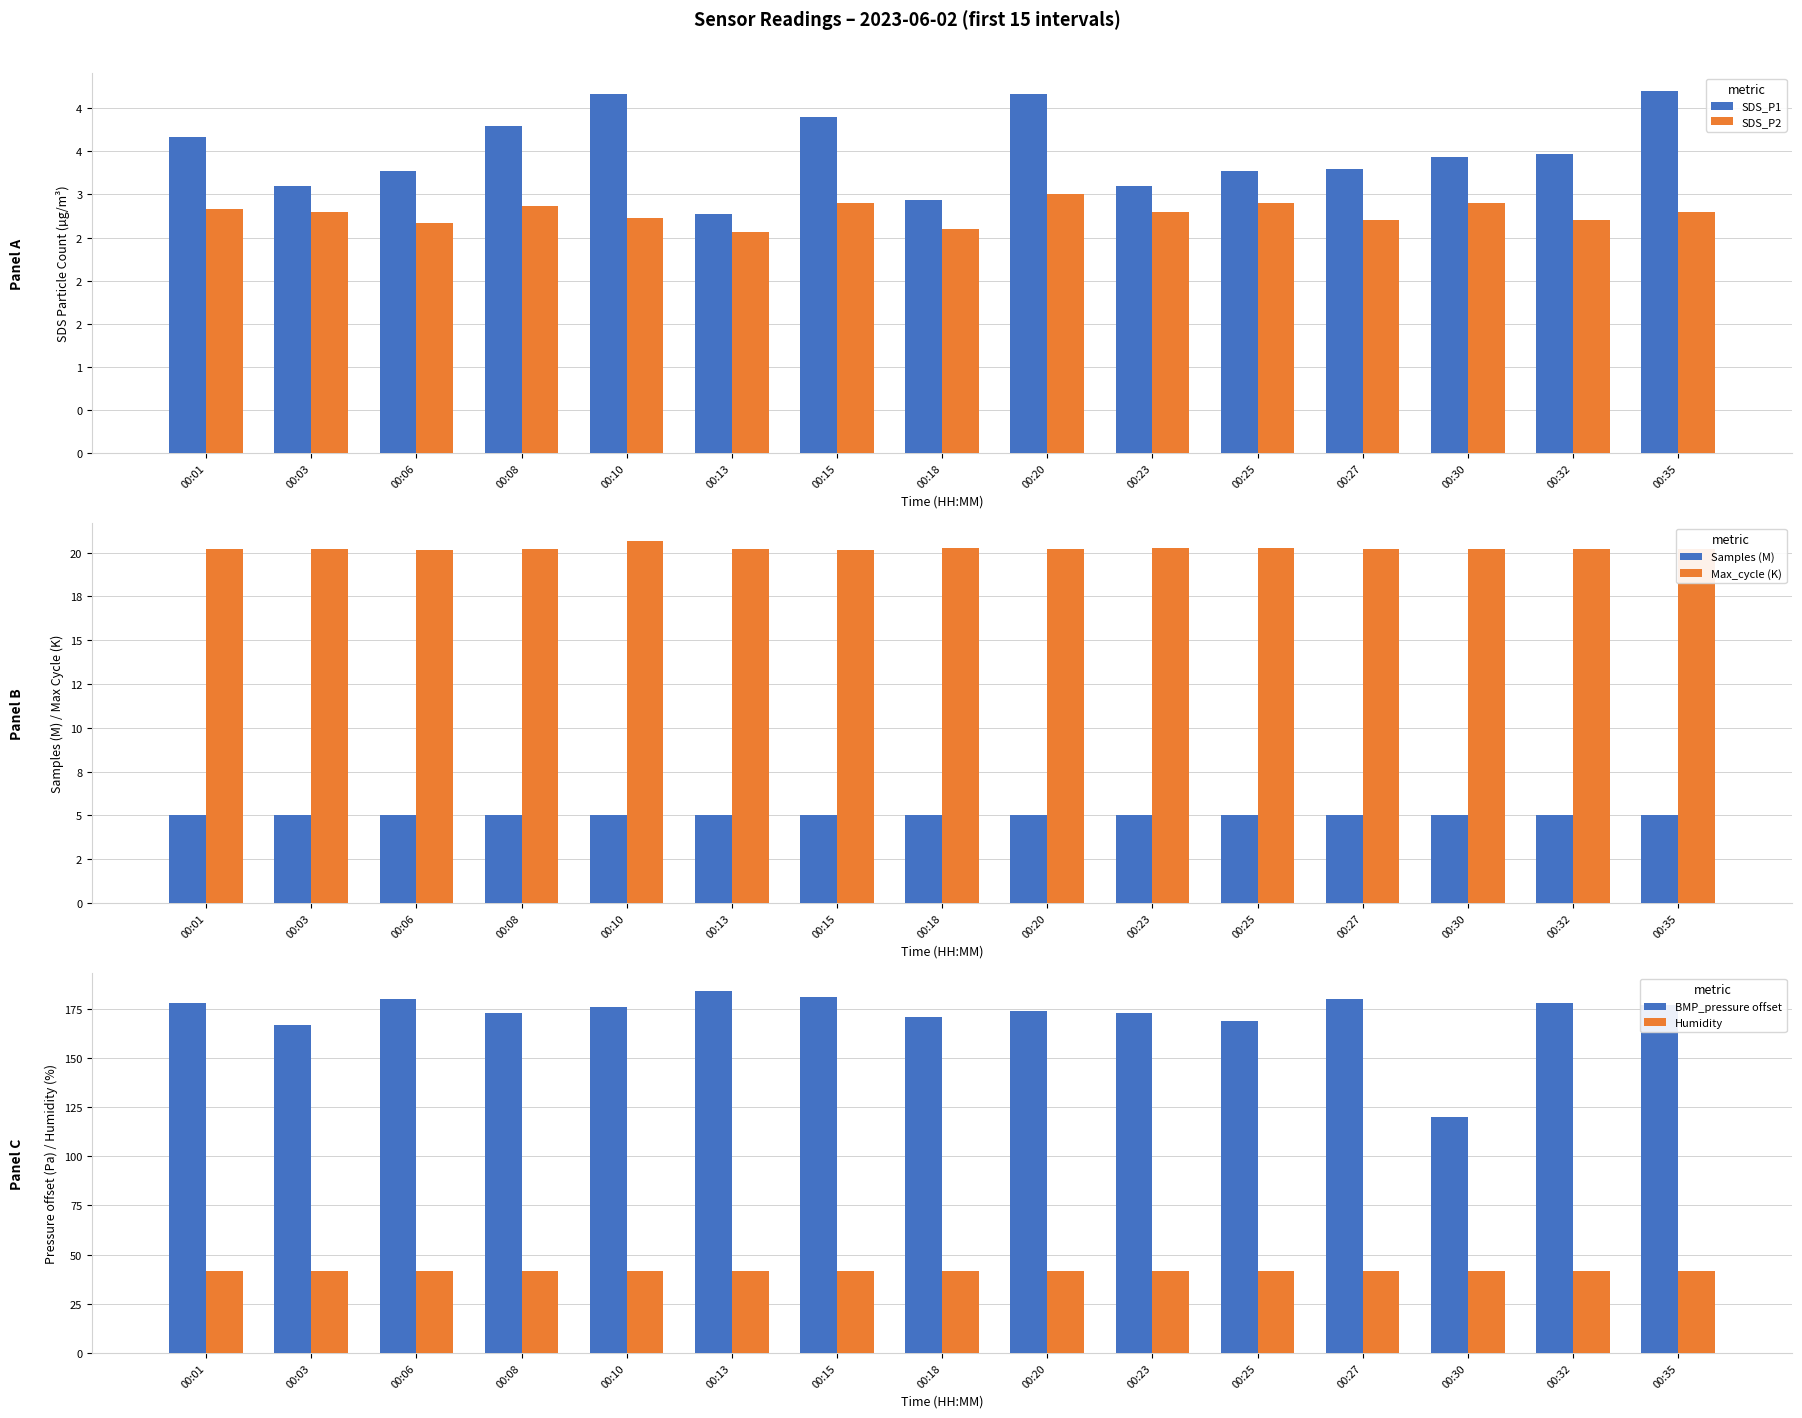

The SDS_P1 series shows 1.4 at 00:13. True or false?

False